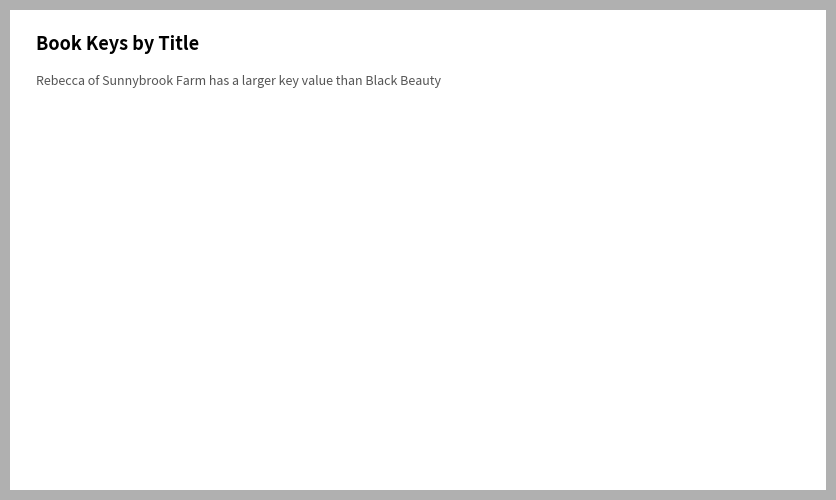

Rank the categories by value from highest to lowest.

Rebecca of Sunnybrook Farm, Black Beauty